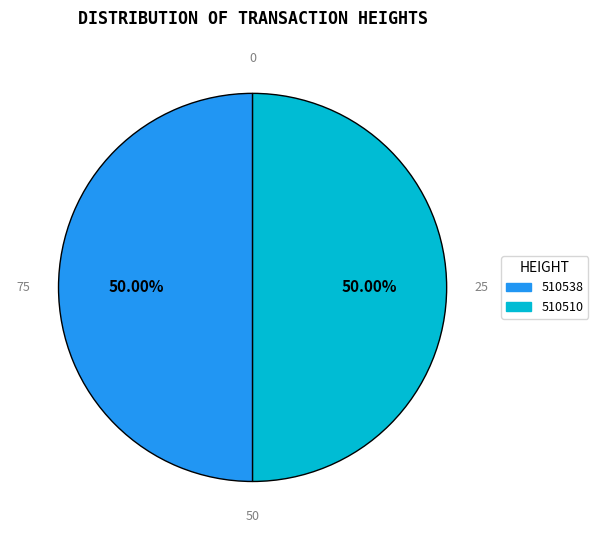

How much of the chart is everything except 510538?

50.0%